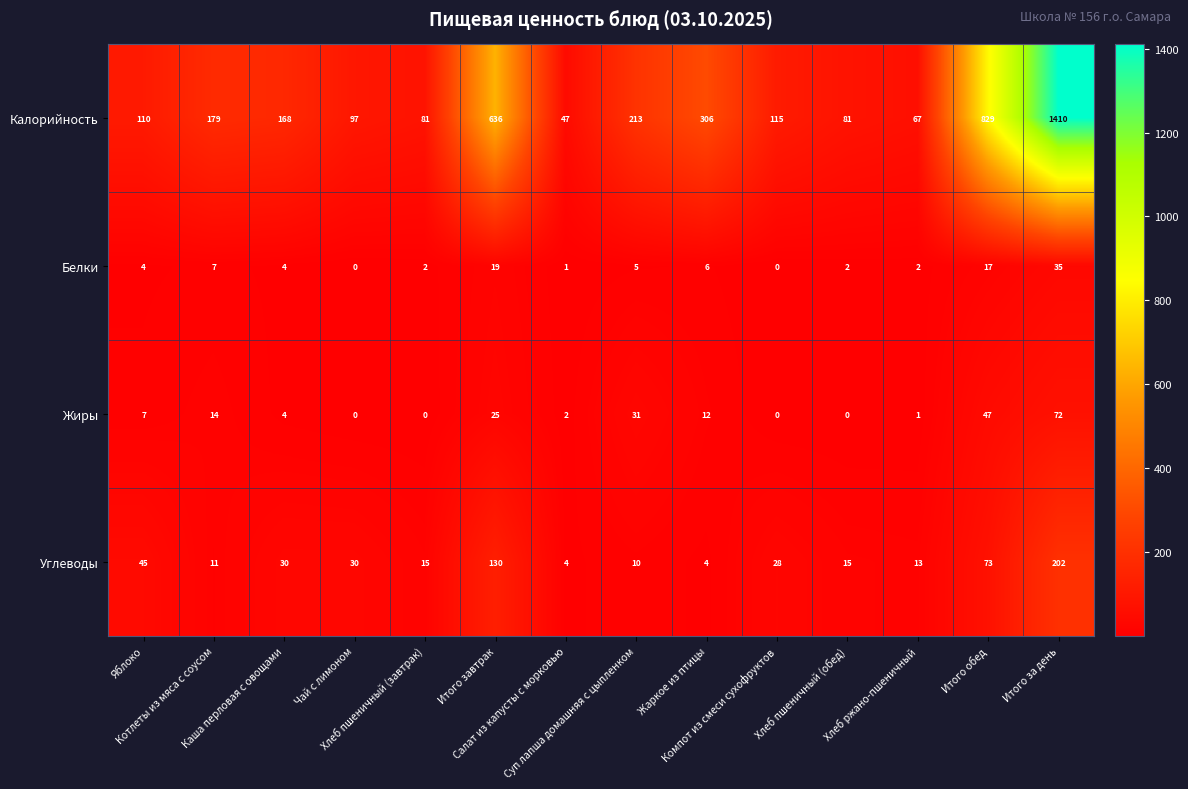

What is the average value of the Калорийность series?

310